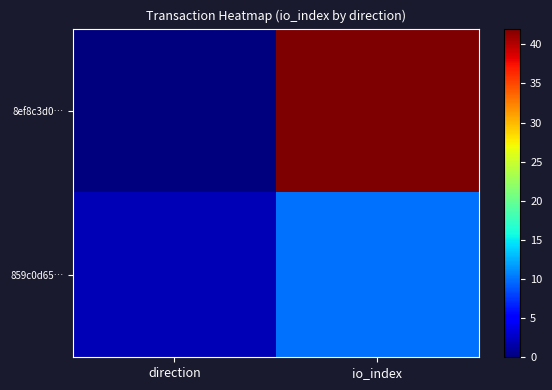

Which category has the lowest value across all series?

direction